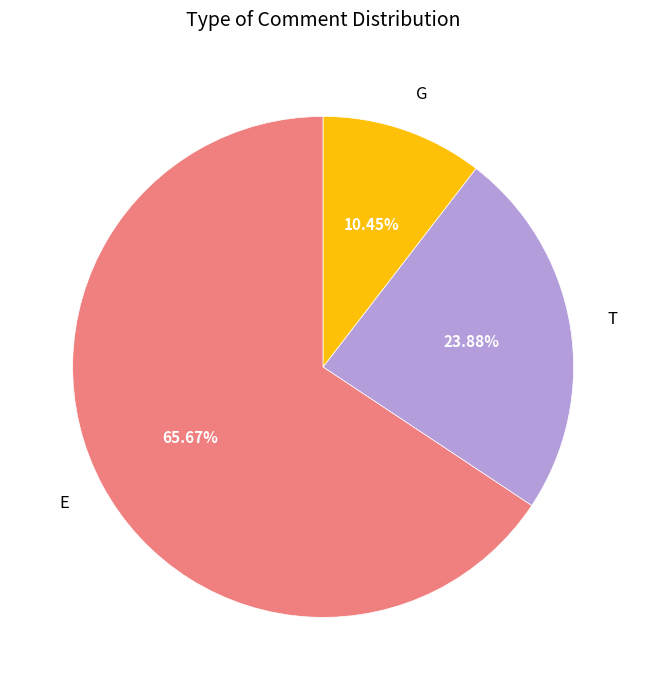

Is there a majority slice in this chart?

Yes